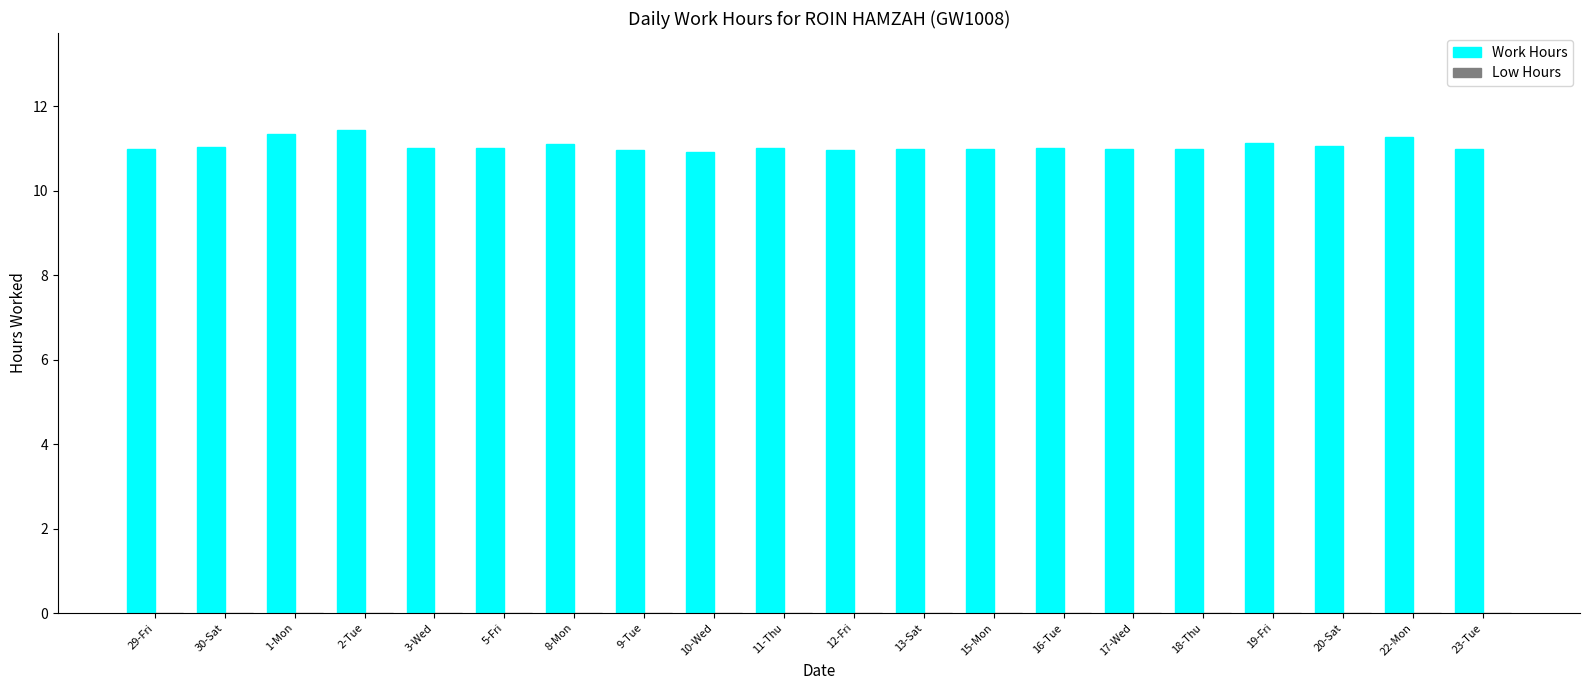

What is the smallest value displayed?

10.9